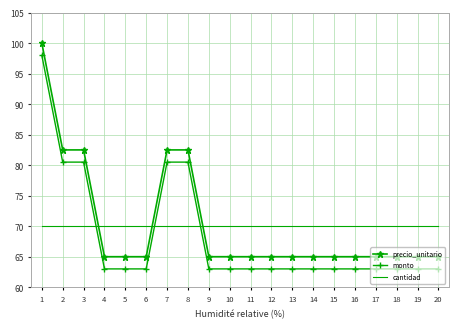

Reading left to right, what are all the values shown in this chart?

precio_unitario: 100.0	82.5	82.5	65.0	65.0	65.0	82.5	82.5	65.0	65.0	65.0	65.0	65.0	65.0	65.0	65.0	65.0	65.0	65.0	65.0
monto: 98.0	80.5	80.5	63.0	63.0	63.0	80.5	80.5	63.0	63.0	63.0	63.0	63.0	63.0	63.0	63.0	63.0	63.0	63.0	63.0
cantidad: 70.0	70.0	70.0	70.0	70.0	70.0	70.0	70.0	70.0	70.0	70.0	70.0	70.0	70.0	70.0	70.0	70.0	70.0	70.0	70.0